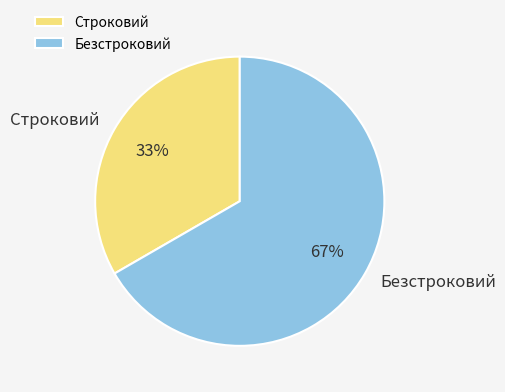

To the nearest percent, what is the combined percentage of Строковий and Безстроковий?

100%